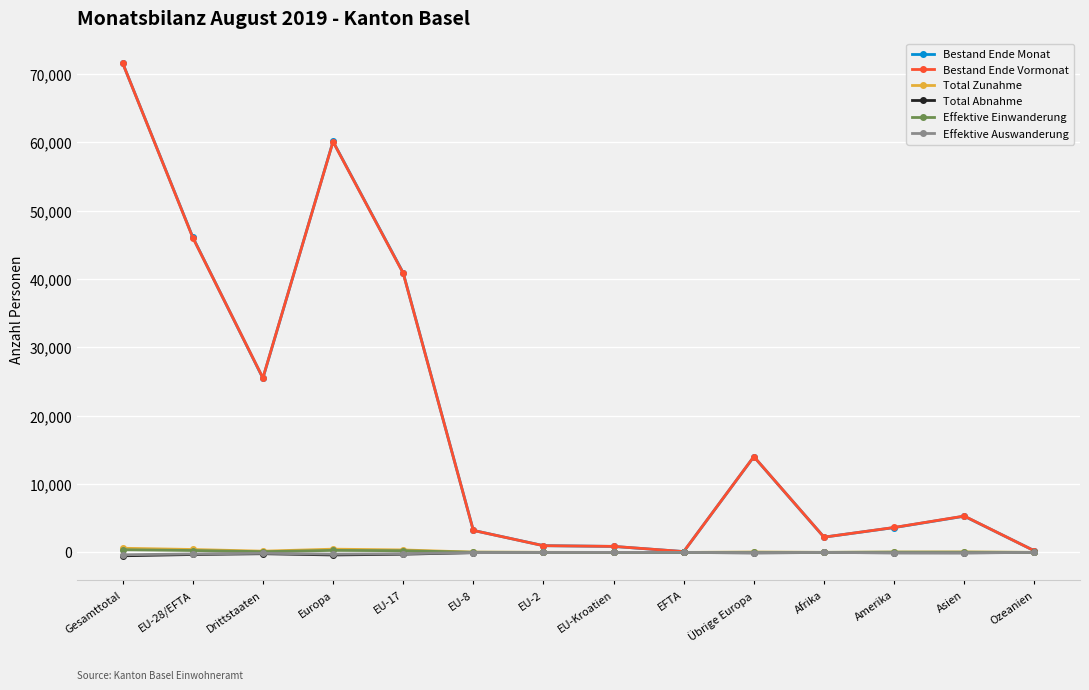

Where is Bestand Ende Vormonat nearest to the value 35874?

EU-17